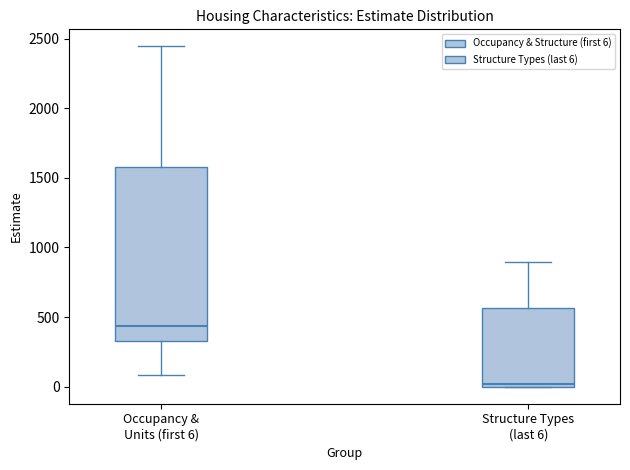

Reading left to right, read every box against the y-axis: the position of its median line, the range the box covers, and the ends of its whiskers. The values are not printed on the chart, so give them approximately, as read against the axis.

Occupancy & Units (first 6): median 450, box 350 to 1600, whiskers 100 to 2450
Structure Types (last 6): median 0 (just above the box's lower edge), box 0 to 550, whiskers 0 to 900